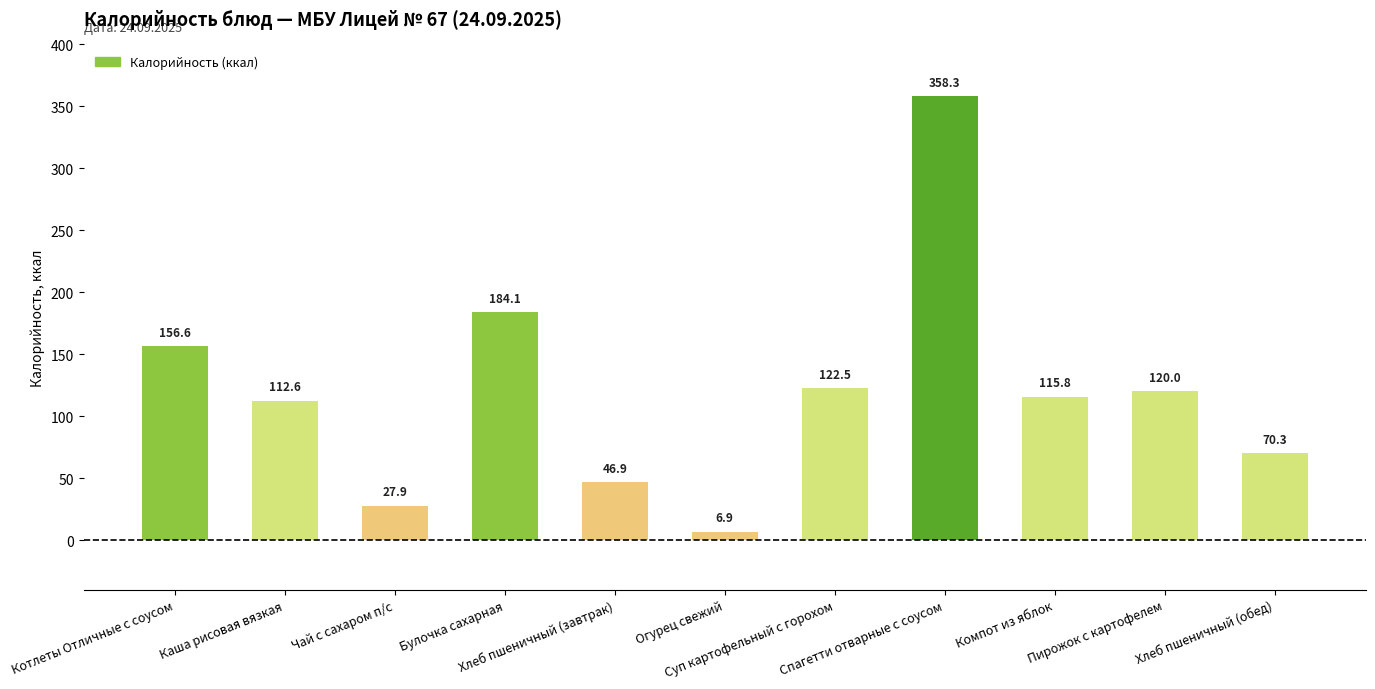

Reading left to right, list all the values displayed in this chart.

156.6	112.6	27.9	184.1	46.9	6.9	122.5	358.3	115.8	120.0	70.3